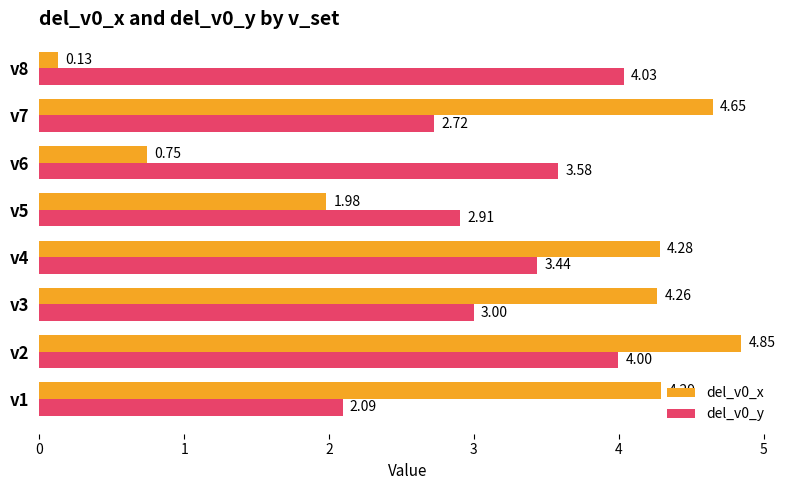

How many values in the del_v0_y series are below 3?

4